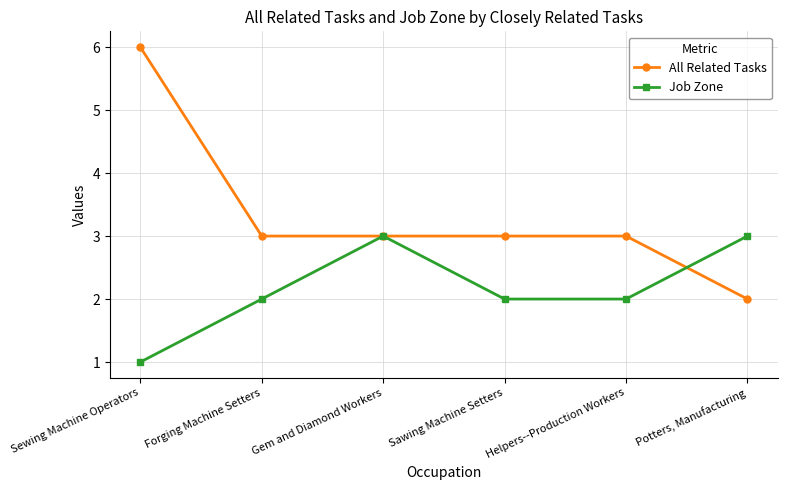

What are all the series names shown in the legend?

All Related Tasks, Job Zone